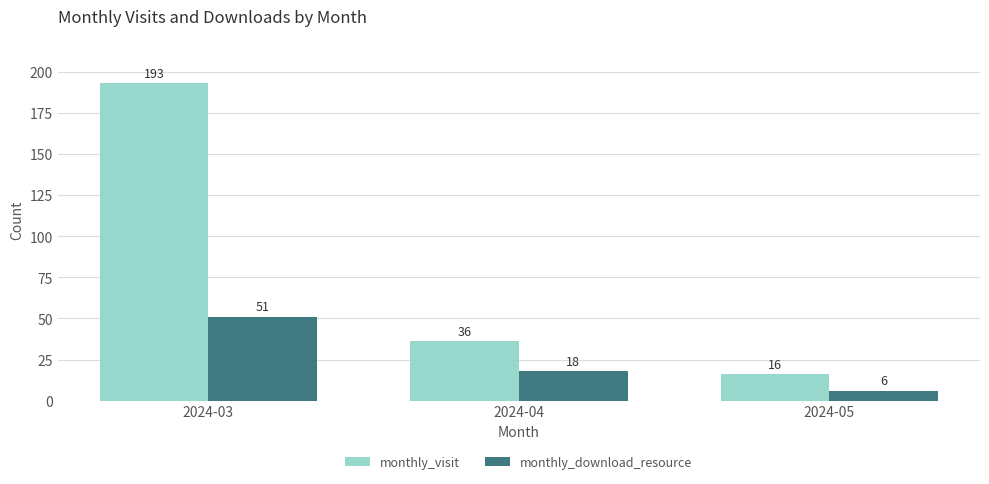

What is the difference between the monthly_download_resource values at 2024-03 and 2024-04?

33